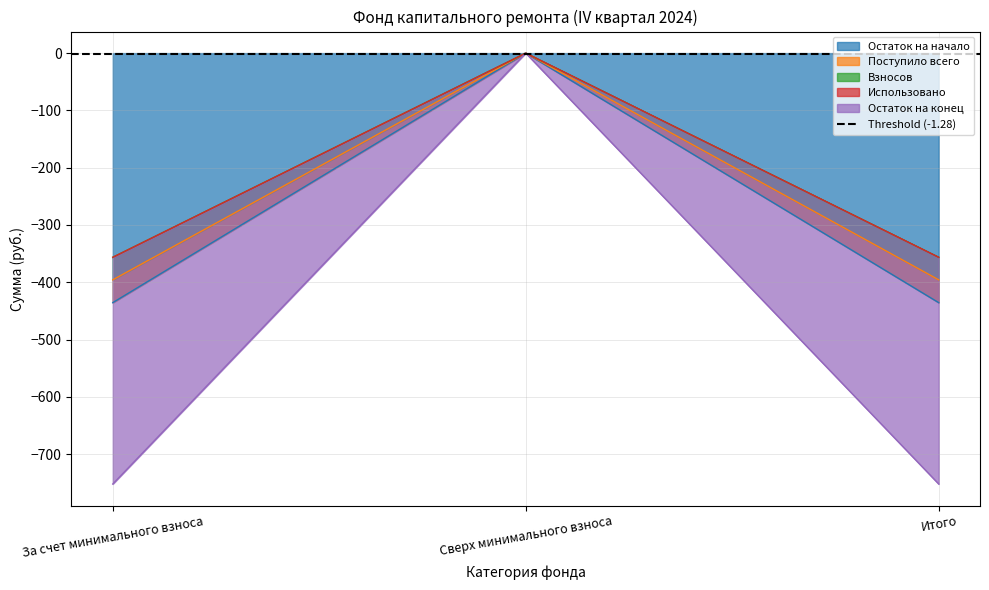

What position from the right is За счет минимального взноса?

3